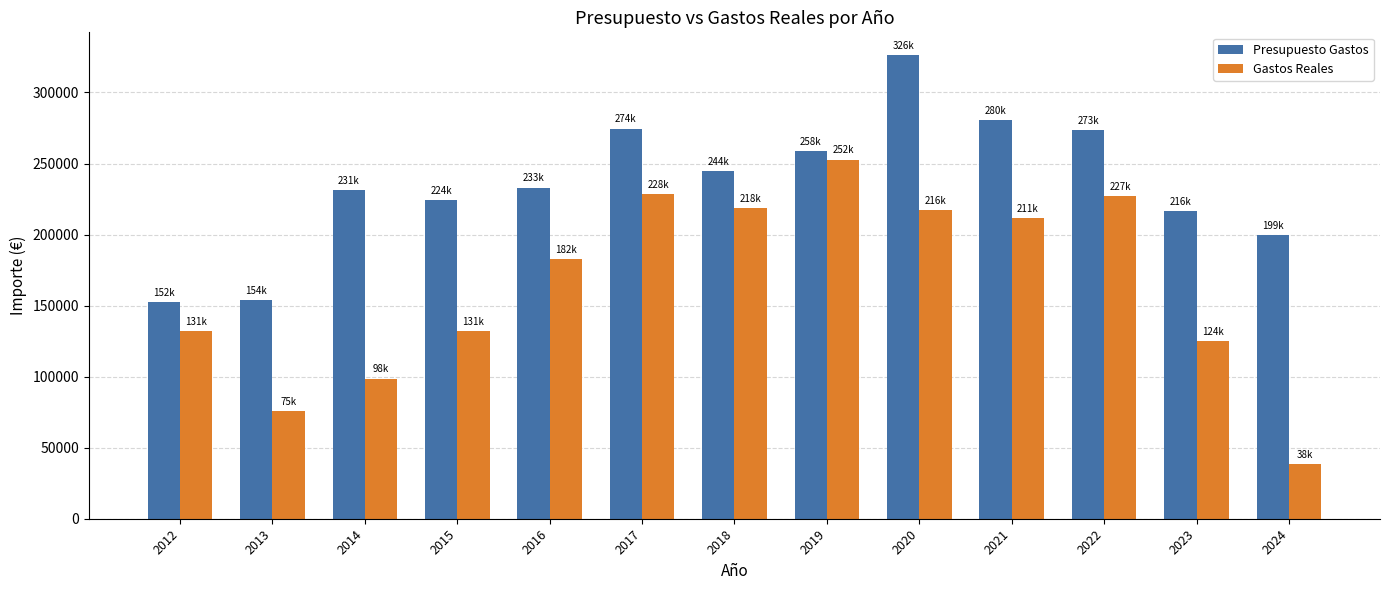

Which series has the largest total across all categories?

Presupuesto Gastos